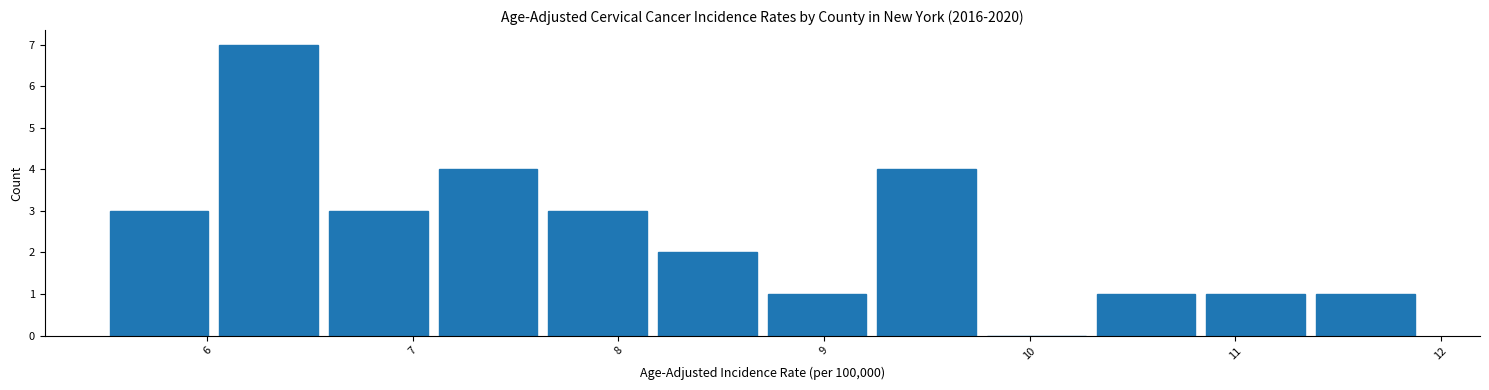

Over which range of the x-axis is the bar tallest?

6.0 to 6.6